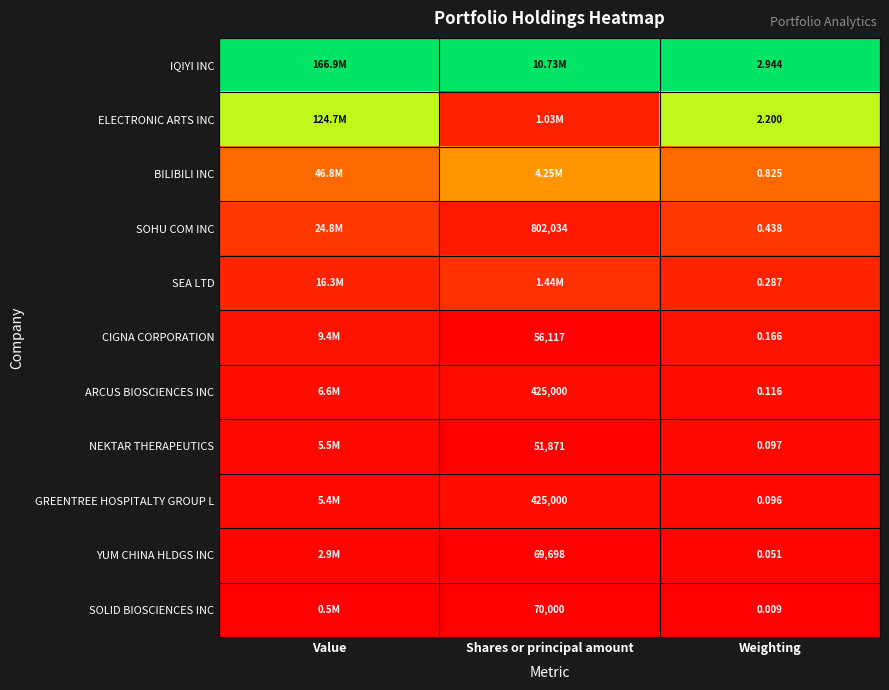

At Weighting, list the series in order from smallest to largest.

SOLID BIOSCIENCES INC, YUM CHINA HLDGS INC, GREENTREE HOSPITALTY GROUP L, NEKTAR THERAPEUTICS, ARCUS BIOSCIENCES INC, CIGNA CORPORATION, SEA LTD, SOHU COM INC, BILIBILI INC, ELECTRONIC ARTS INC, IQIYI INC